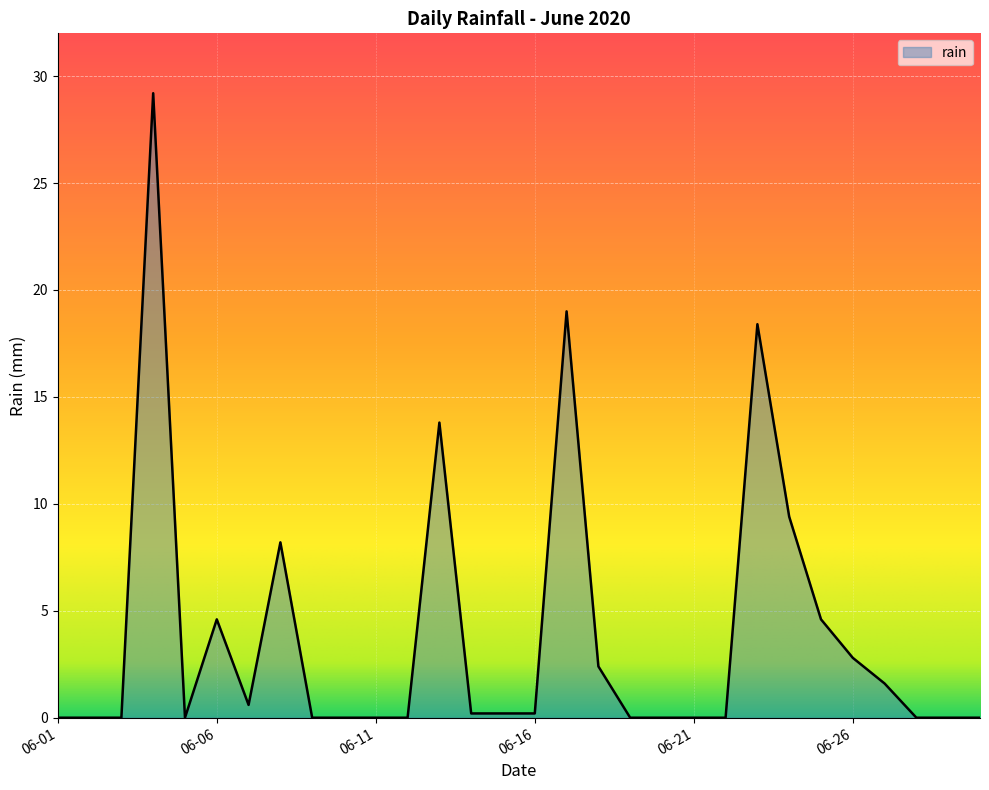

How many categories are shown in the chart?

30